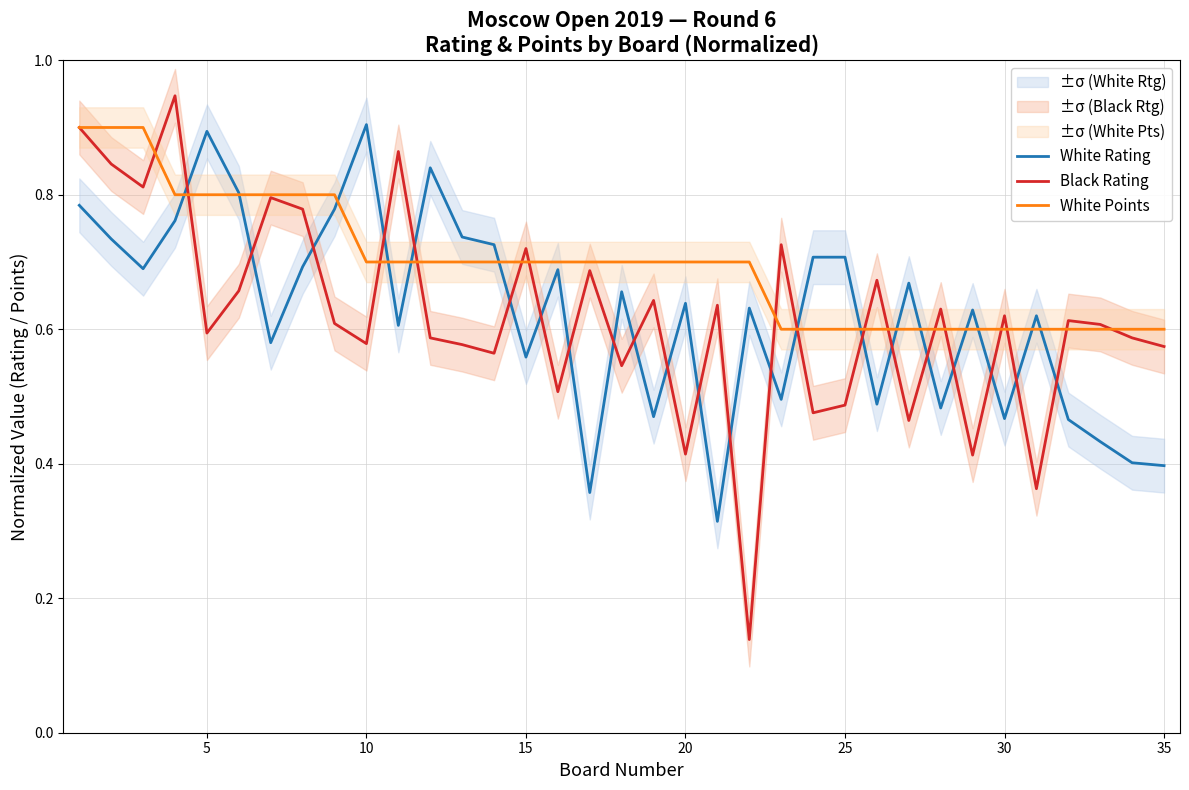

The White Points series shows 0.2 at 25. True or false?

False